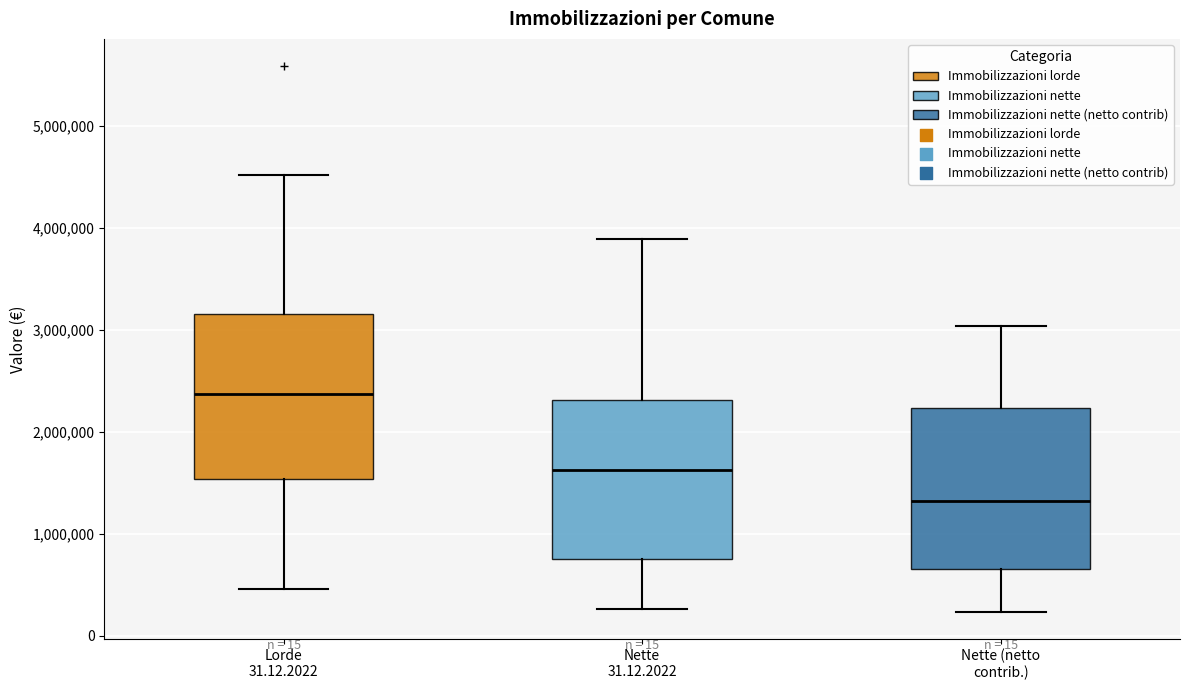

Which box has the lowest median line?

Nette (netto contrib.)